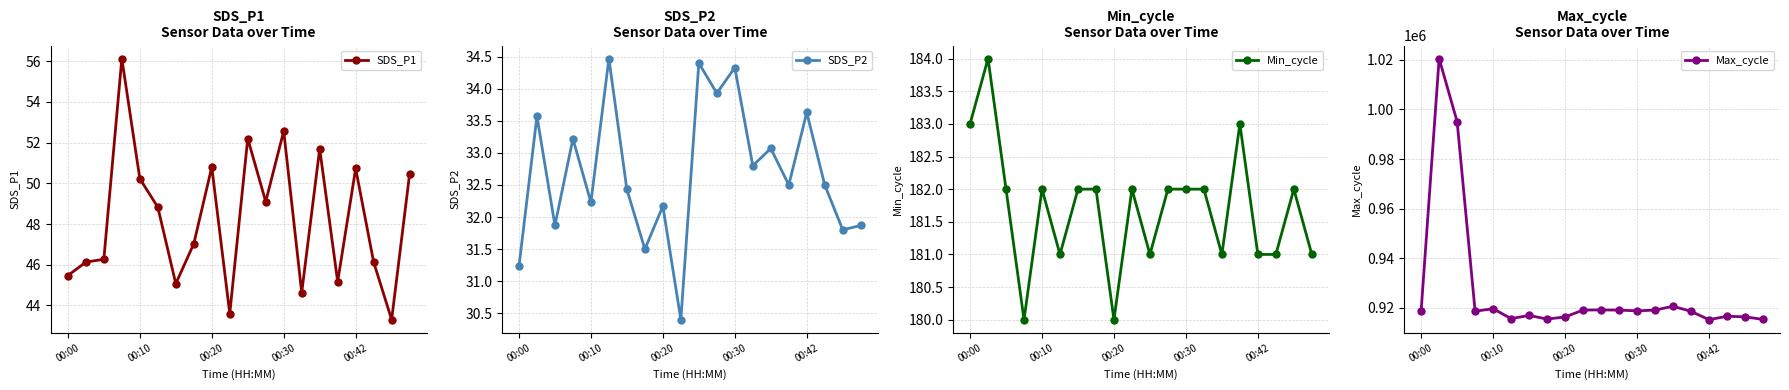

Which series has the largest total across all categories?

Max_cycle